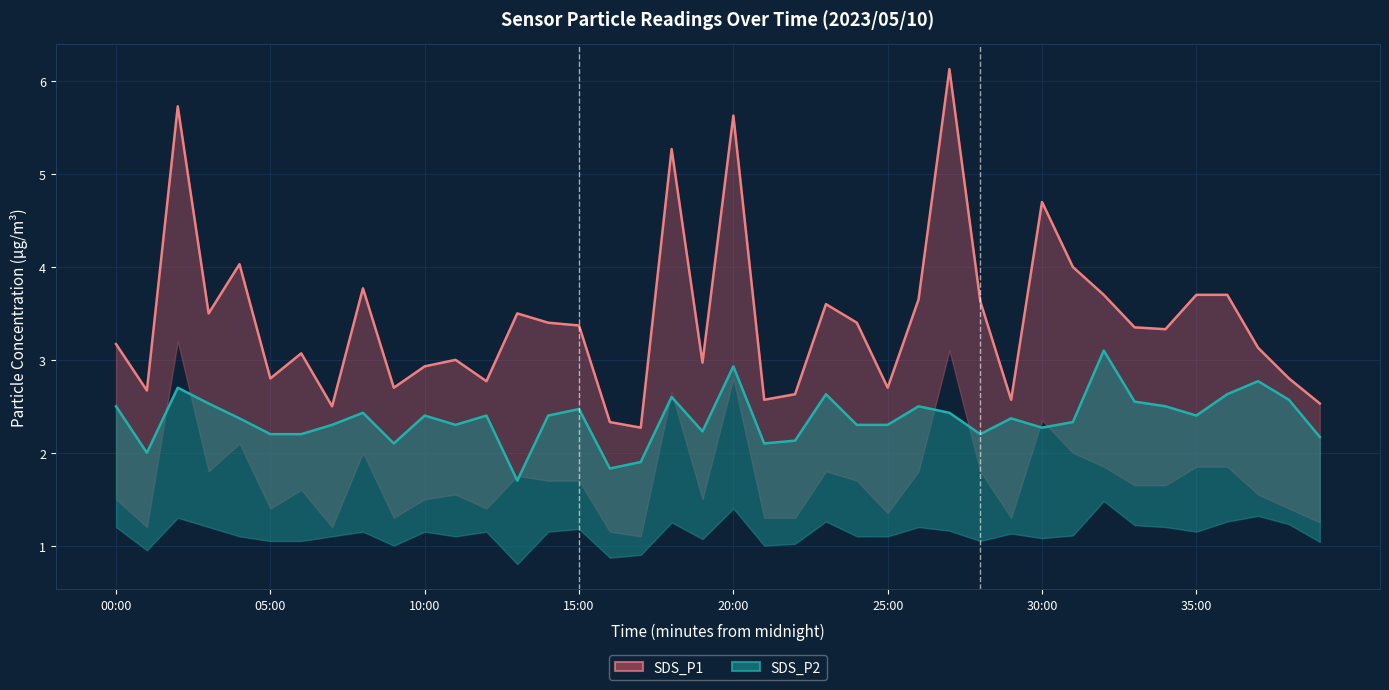

What is the sum of all SDS_P2 values?

94.7